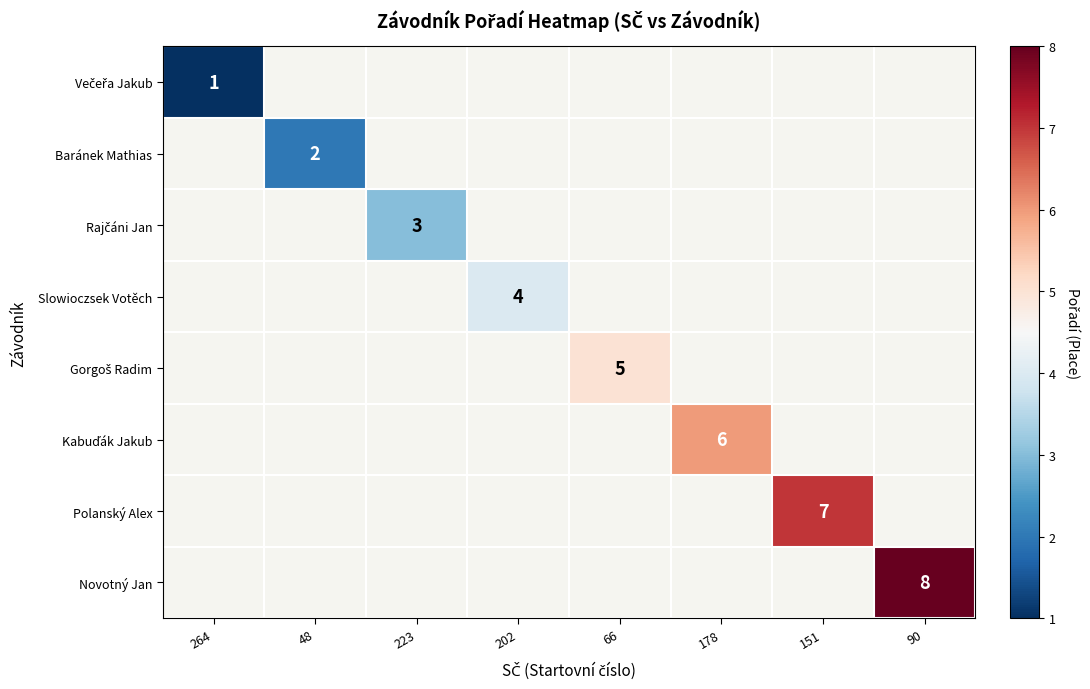

What is the greatest value displayed?

8.0